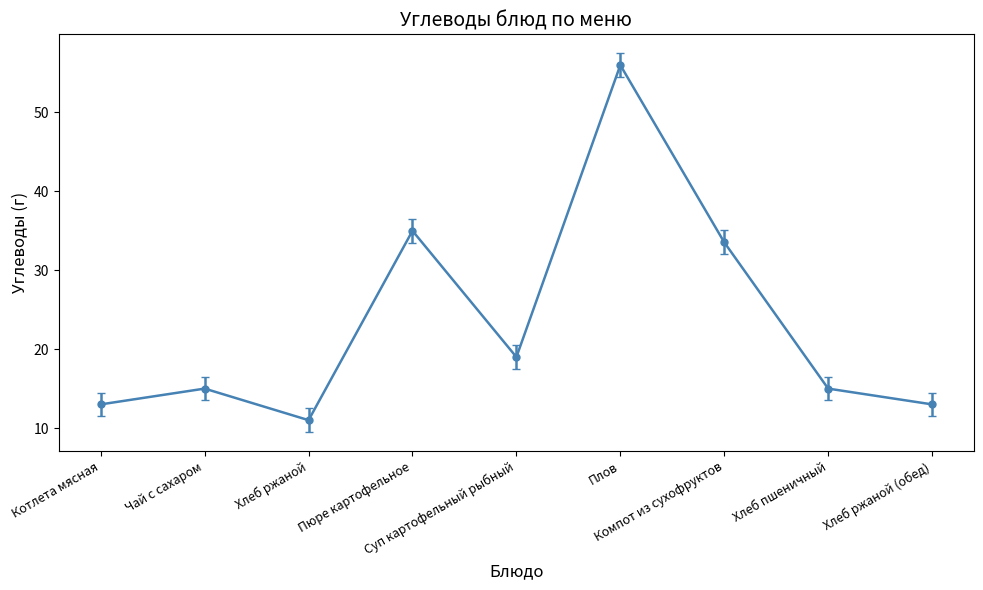

Does the chart have visible grid lines?

No